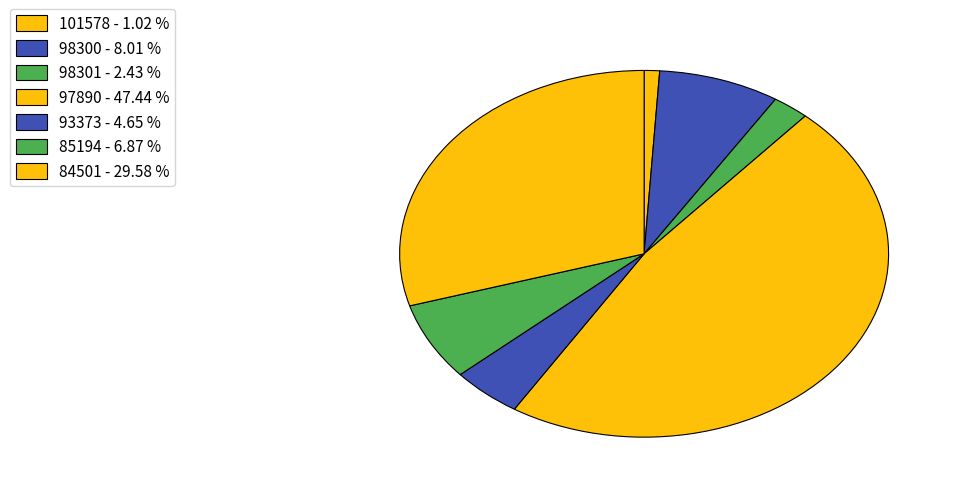

How many slices are in this pie chart?

7